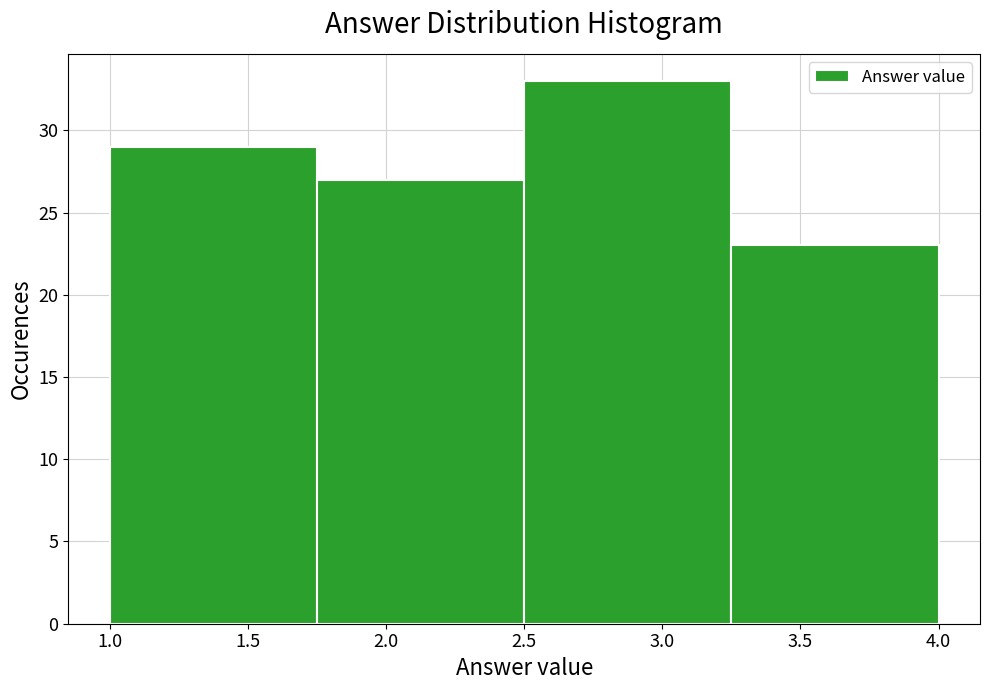

Reading left to right, transcribe this chart: for each bar, give the range it covers on the x-axis and its height. The values are not printed on the chart, so give them approximately, as read against the axis.

1.00 to 1.75: 29
1.75 to 2.50: 27
2.50 to 3.25: 33
3.25 to 4.00: 23